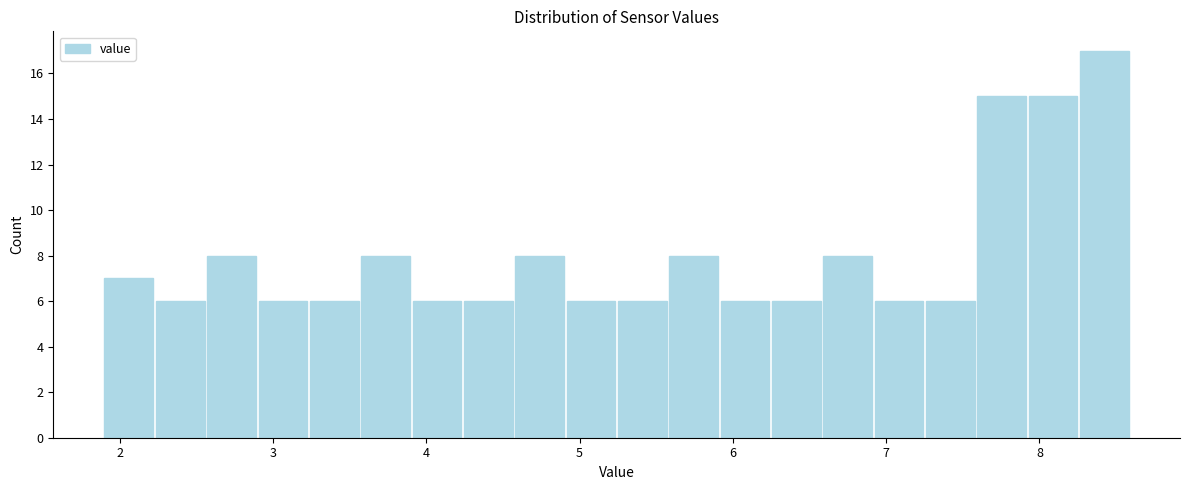

Read against the x-axis, roughly where is the centre of the tallest bar?

8.4